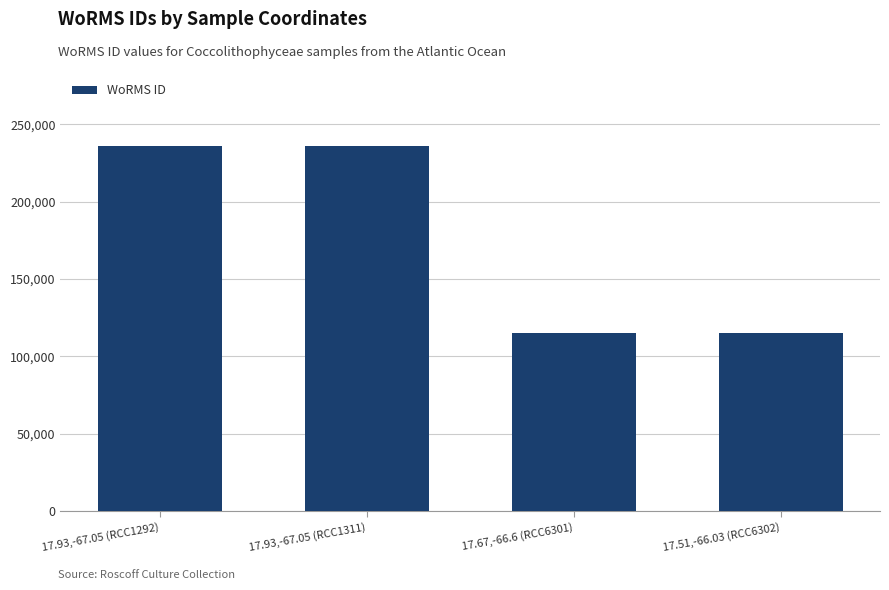

The value at 17.67,-66.6 (RCC6301) is 79546. True or false?

False